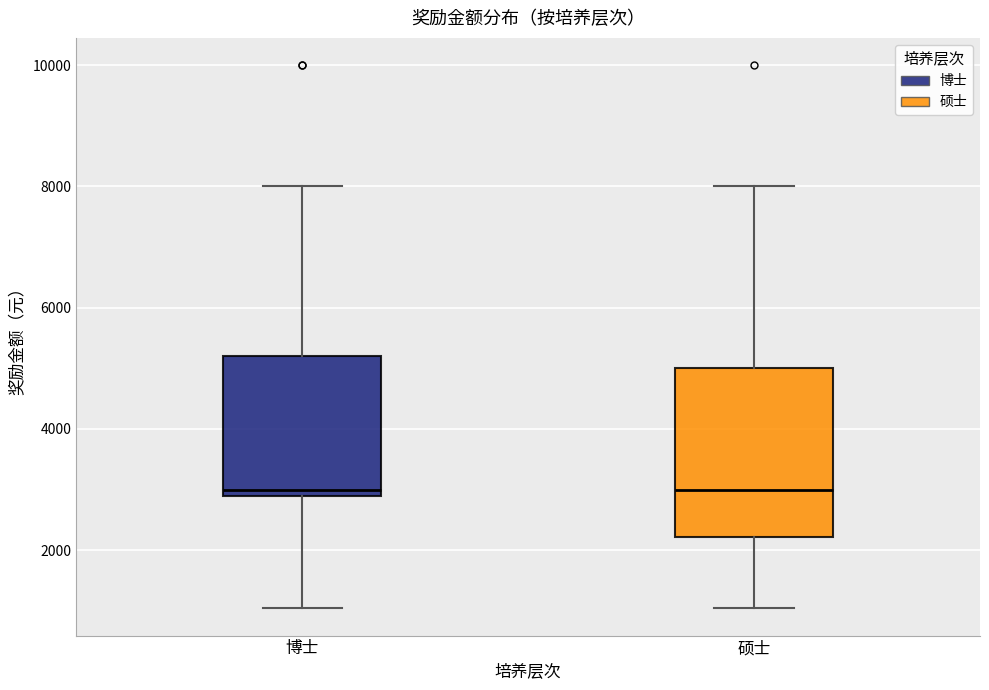

Reading left to right, transcribe this box plot: for each box, give where its median line is, the range the box spans, and where its two whiskers end, as read against the y-axis. The values are not printed on the chart, so give them approximately, as read against the axis.

博士: median 3000 (just above the box's lower edge), box 3000 to 5200, whiskers 1000 to 8000
硕士: median 3000, box 2200 to 5000, whiskers 1000 to 8000